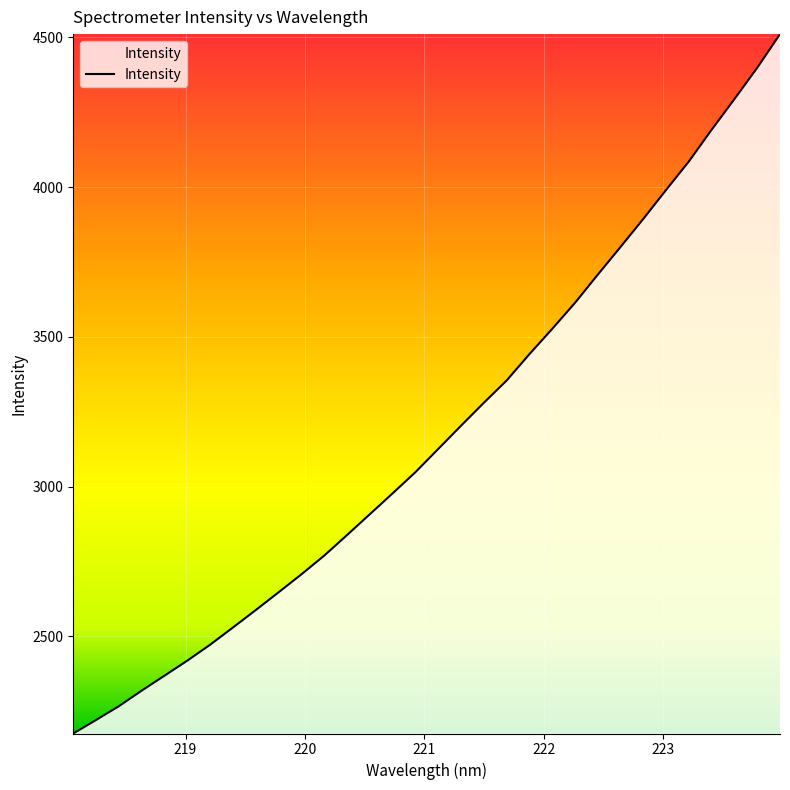

What is the minimum value shown in the chart?

2175.8